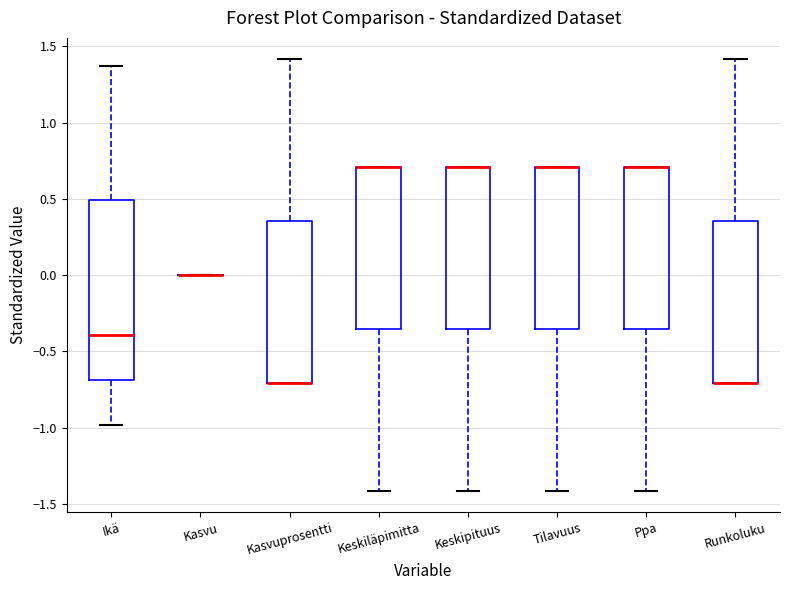

Reading left to right, transcribe this box plot: for each box, give where its median line is, the range the box spans, and where its two whiskers end, as read against the y-axis. The values are not printed on the chart, so give them approximately, as read against the axis.

Ikä: median -0.40, box -0.70 to 0.50, whiskers -1.00 to 1.35
Kasvu: box collapsed to a line at 0.00, whiskers 0.00 to 0.00
Kasvuprosentti: median -0.70 (drawn on the box's lower edge), box -0.70 to 0.35, whiskers -0.70 to 1.40
Keskiläpimitta: median 0.70 (drawn on the box's upper edge), box -0.35 to 0.70, whiskers -1.40 to 0.70
Keskipituus: median 0.70 (drawn on the box's upper edge), box -0.35 to 0.70, whiskers -1.40 to 0.70
Tilavuus: median 0.70 (drawn on the box's upper edge), box -0.35 to 0.70, whiskers -1.40 to 0.70
Ppa: median 0.70 (drawn on the box's upper edge), box -0.35 to 0.70, whiskers -1.40 to 0.70
Runkoluku: median -0.70 (drawn on the box's lower edge), box -0.70 to 0.35, whiskers -0.70 to 1.40